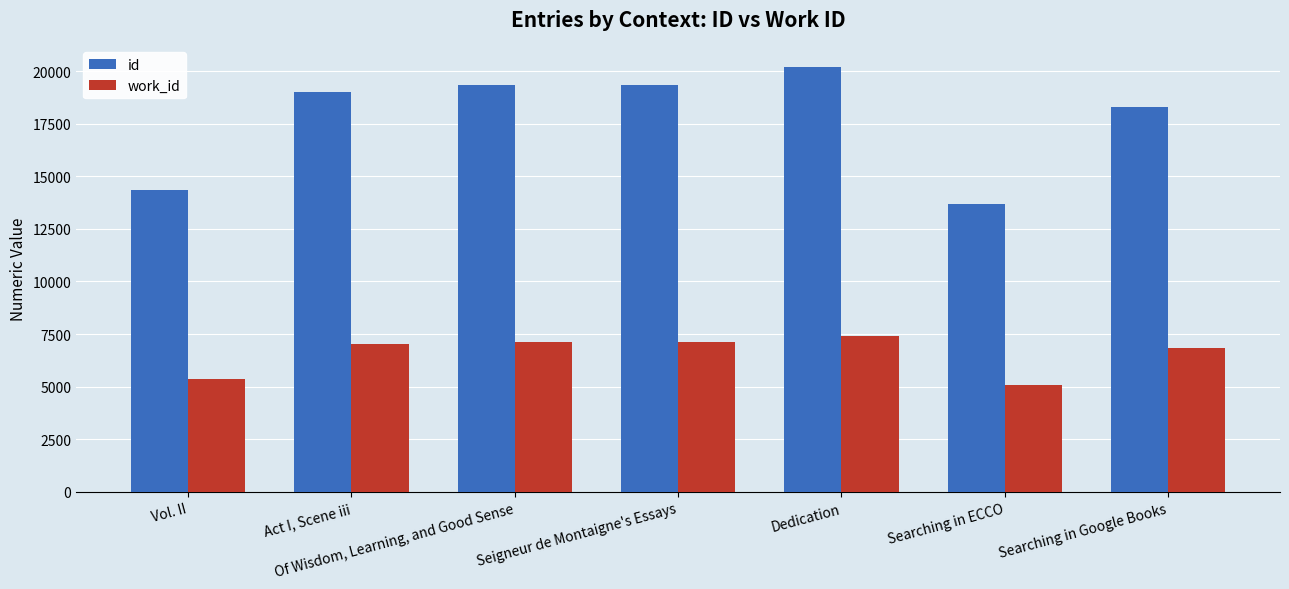

The value of work_id at Act I, Scene iii is 2651. True or false?

False